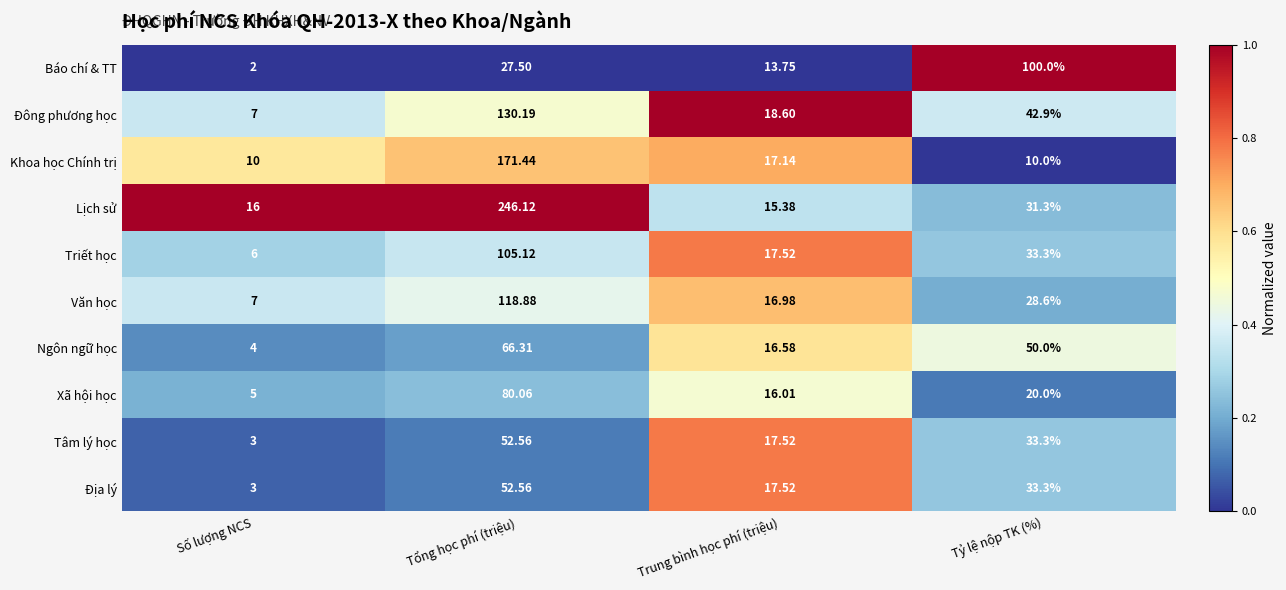

Which category has the lowest value across all series?

Số lượng NCS